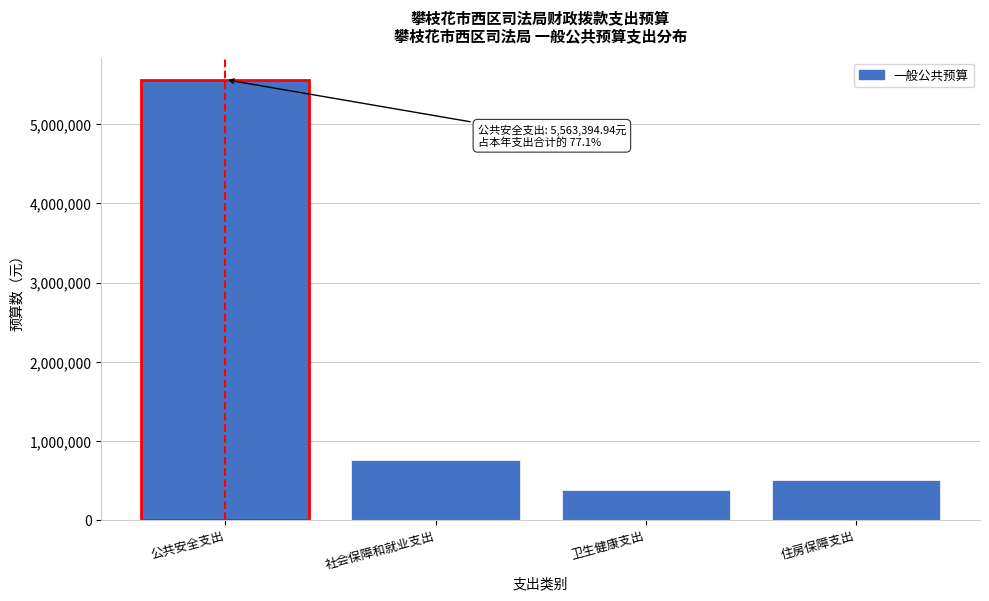

Reading left to right, extract all data points from this chart.

公共安全支出=5563394.9	社会保障和就业支出=764715.8	卫生健康支出=376937.7	住房保障支出=507026.0